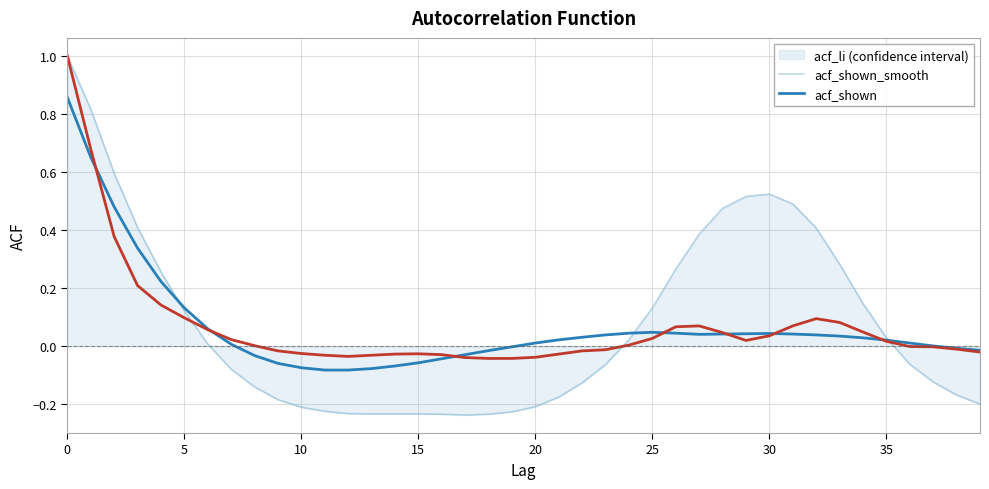

What is the greatest value displayed?

1.0